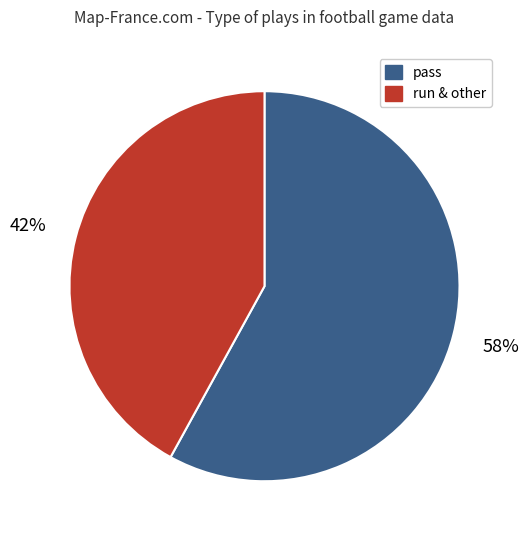

How many slices are in this pie chart?

2